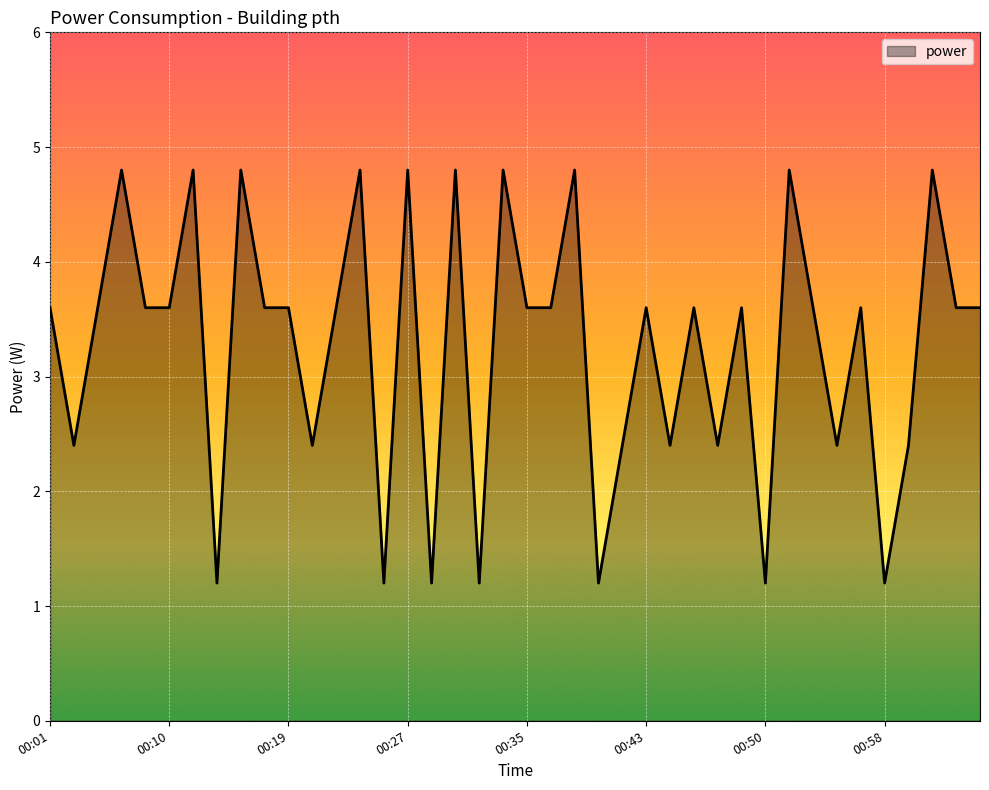

What is the difference between the maximum and minimum values?

3.6